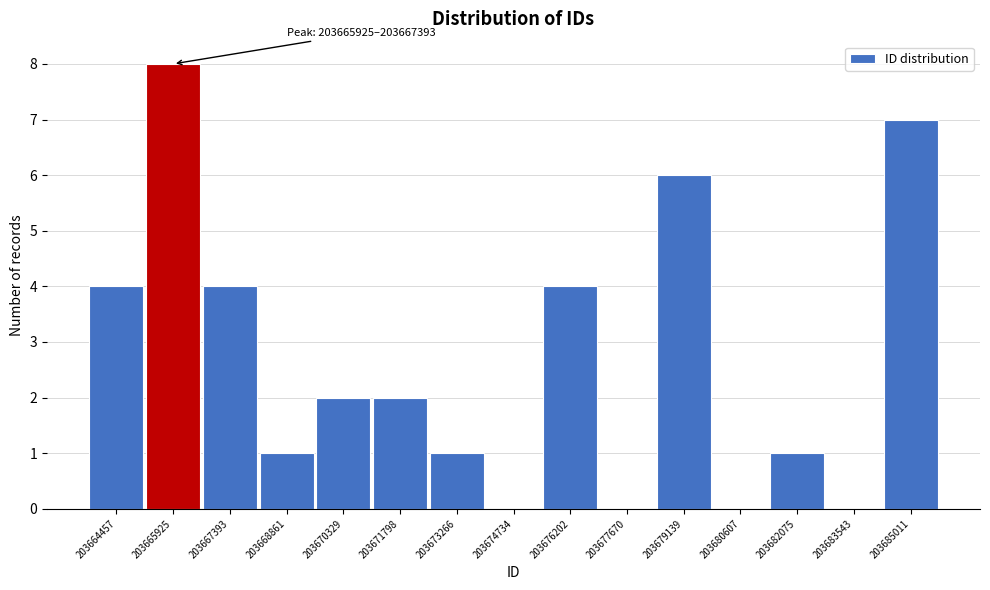

Reading right to left, list all the values displayed in this chart.

203685011=7	203683543=0	203682075=1	203680607=0	203679139=6	203677670=0	203676202=4	203674734=0	203673266=1	203671798=2	203670329=2	203668861=1	203667393=4	203665925=8	203664457=4